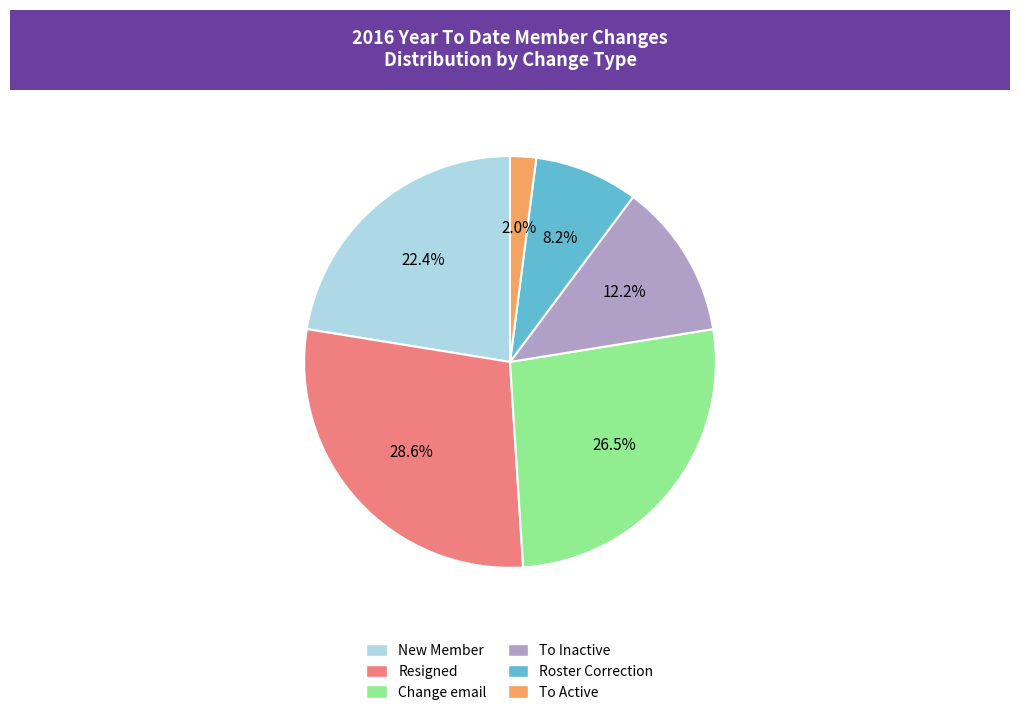

What is the smallest slice in the pie chart?

To Active